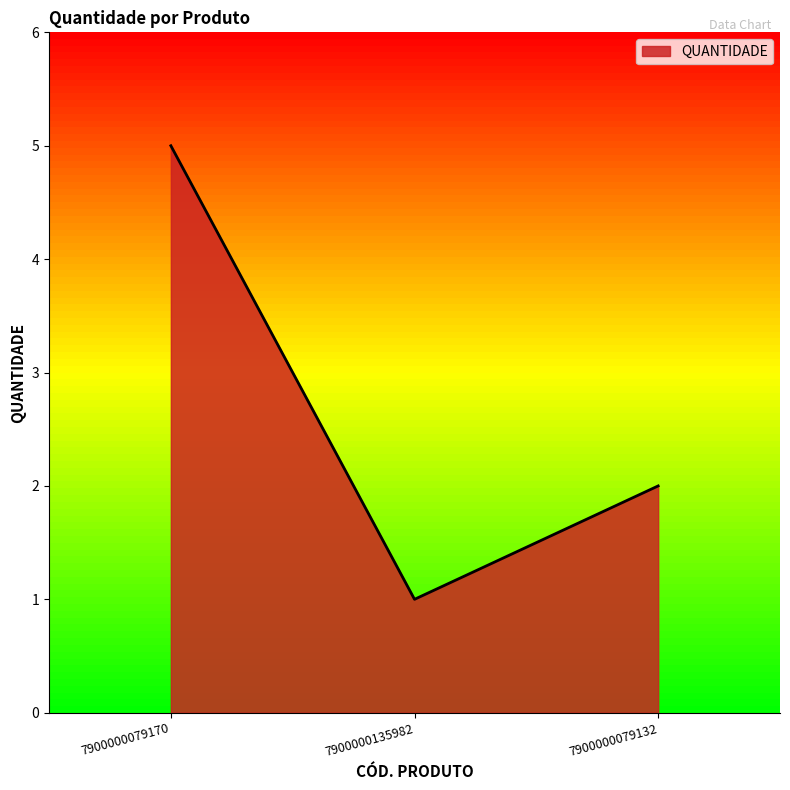

What is the ratio of the value at 7900000079170 to the value at 7900000079132?

2.5